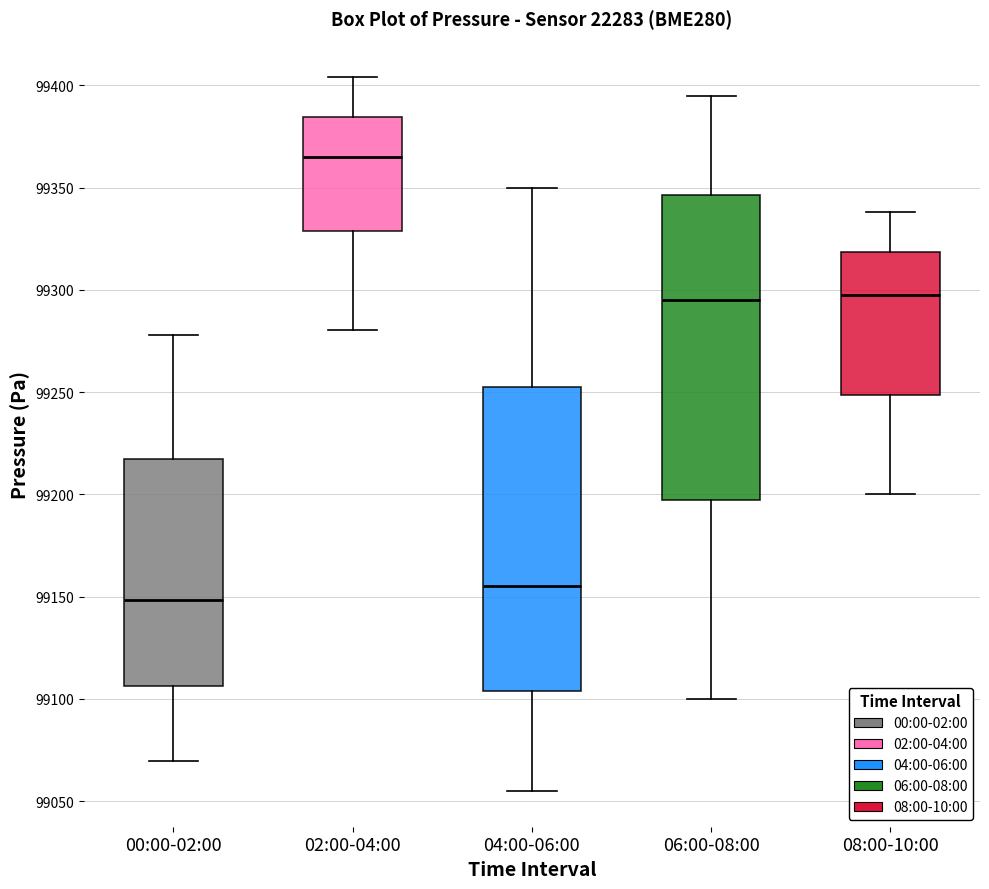

Where is the upper edge of the box for 02:00-04:00 on the y-axis? The values are not printed on the chart, so give them approximately, as read against the axis.

99385